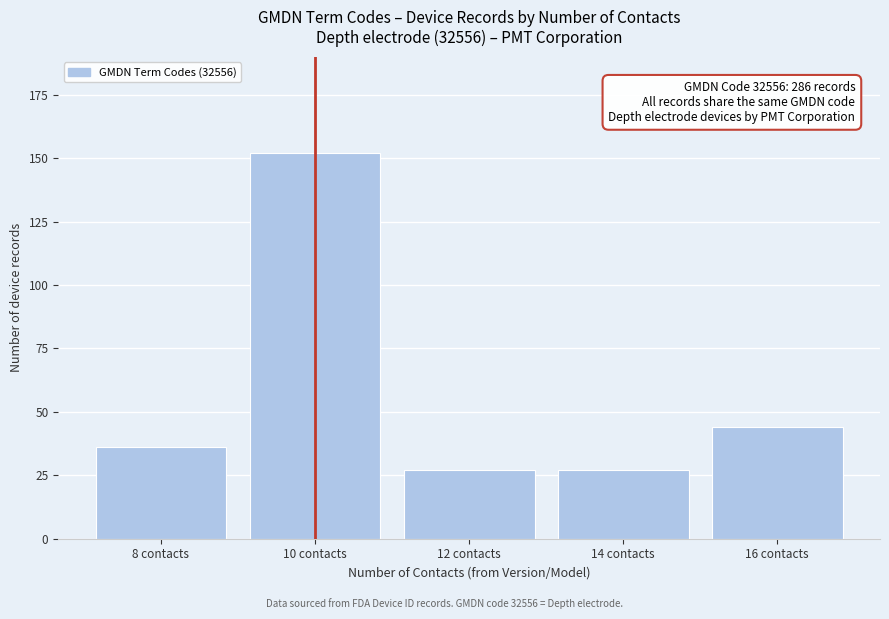

Reading right to left, extract all data points from this chart.

16 contacts=44	14 contacts=27	12 contacts=27	10 contacts=152	8 contacts=36